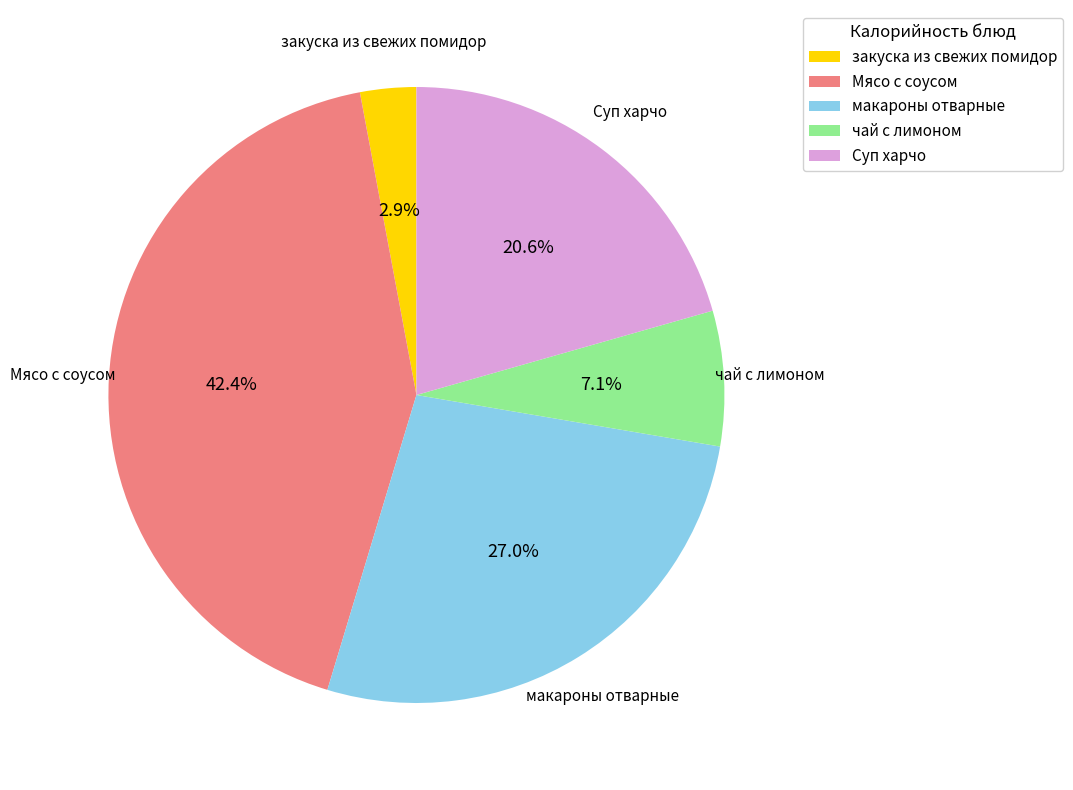

Does Мясо с соусом represent more than half of the total?

No